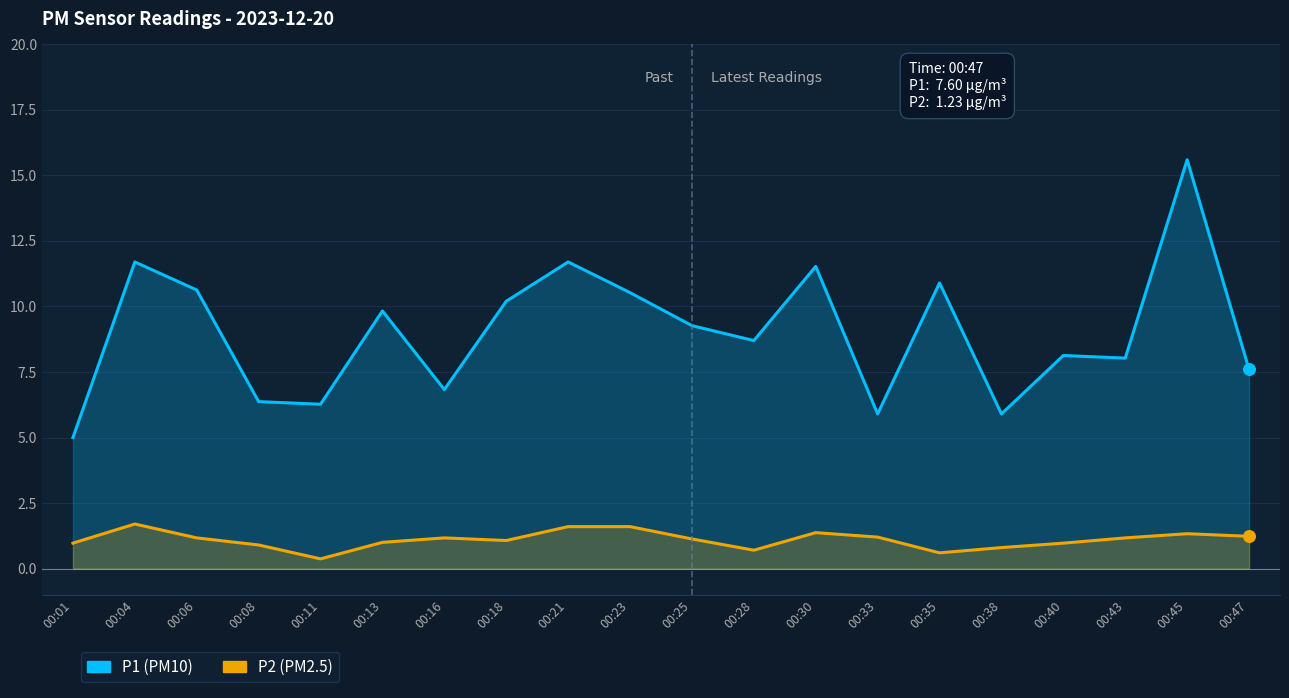

What are all the series names shown in the legend?

P1, P2